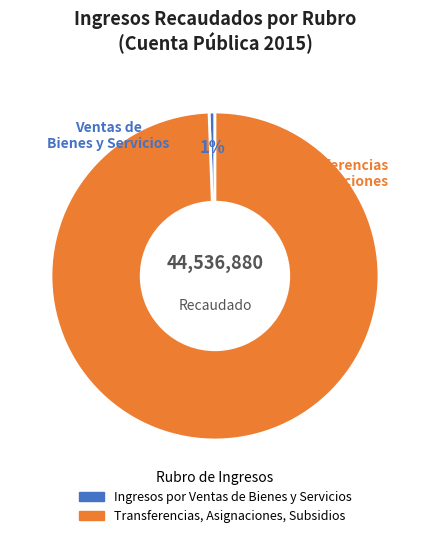

To the nearest percent, what is the average slice percentage?

50%